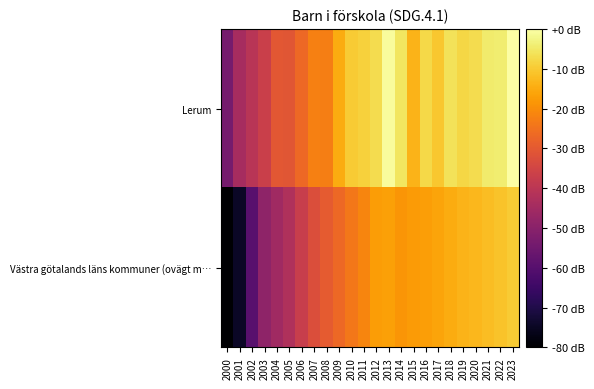

Reading right to left, extract all data points from this chart.

Lerum: 2023=0.0	2022=-4.2	2021=-4.4	2020=-7.1	2019=-7.8	2018=-6.1	2017=-10.6	2016=-7.7	2015=-13.6	2014=-5.5	2013=-0.7	2012=-7.0	2011=-9.0	2010=-9.9	2009=-14.9	2008=-22.6	2007=-22.3	2006=-26.8	2005=-30.9	2004=-30.4	2003=-36.8	2002=-40.5	2001=-44.1	2000=-53.9
Västra götalands läns kommuner (ovägt m…: 2023=-9.9	2022=-11.1	2021=-12.1	2020=-12.8	2019=-13.6	2018=-14.8	2017=-16.0	2016=-17.0	2015=-17.6	2014=-18.7	2013=-16.8	2012=-17.3	2011=-21.3	2010=-23.8	2009=-26.8	2008=-29.4	2007=-32.7	2006=-37.5	2005=-42.2	2004=-45.5	2003=-48.8	2002=-59.4	2001=-74.4	2000=-80.0